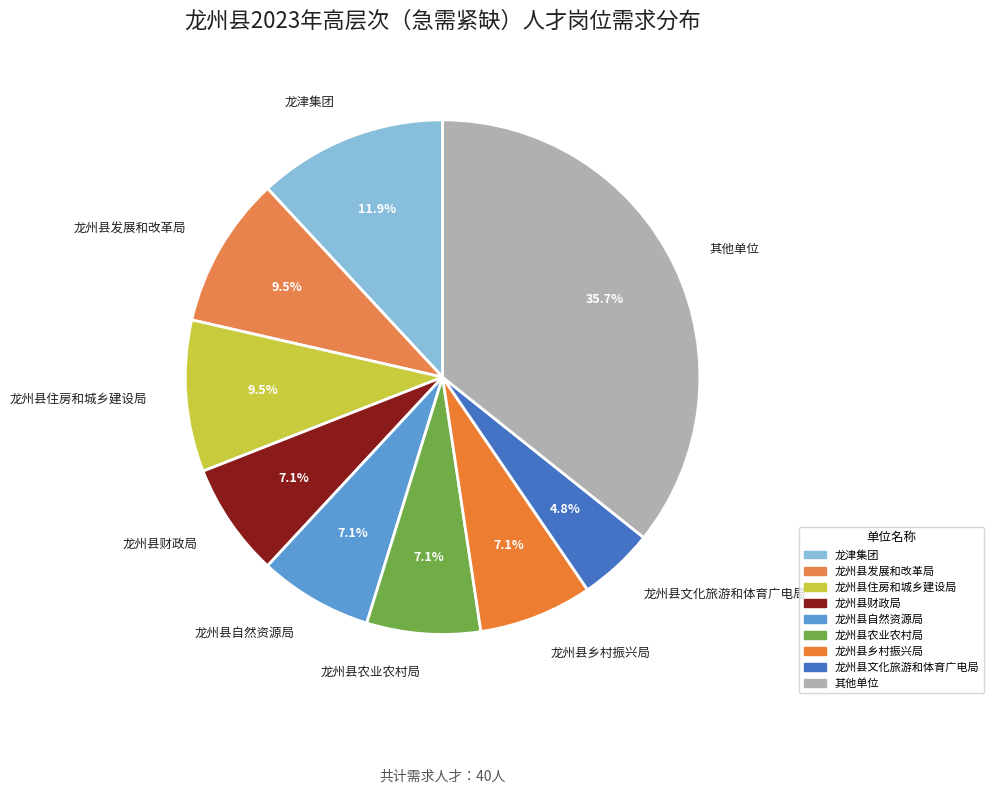

The 龙州县农业农村局 slice represents 1% of the pie. True or false?

False